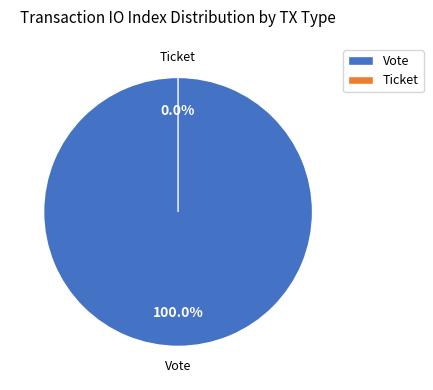

How much of the chart is everything except Ticket?

100.0%